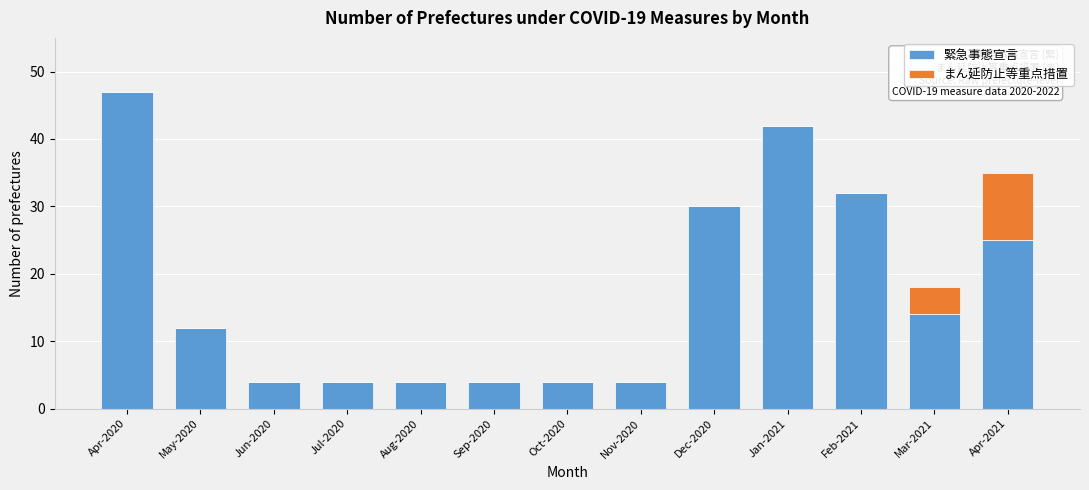

Reading left to right, list the values for the 緊急事態宣言 series.

Apr-2020=47	May-2020=12	Jun-2020=4	Jul-2020=4	Aug-2020=4	Sep-2020=4	Oct-2020=4	Nov-2020=4	Dec-2020=30	Jan-2021=42	Feb-2021=32	Mar-2021=14	Apr-2021=25